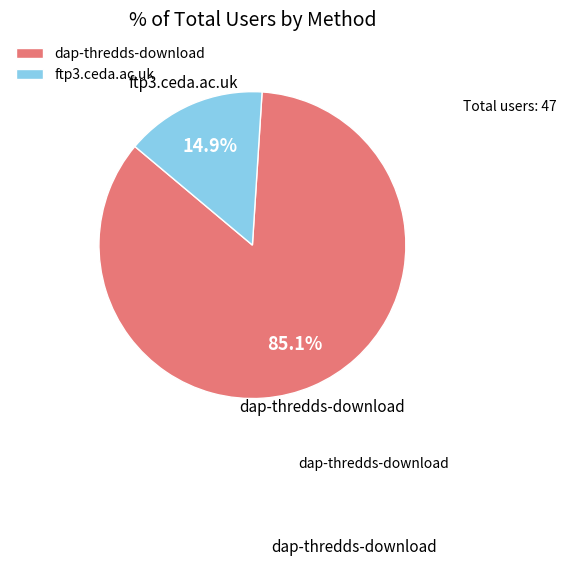

Which slice represents more than half of the pie?

dap-thredds-download